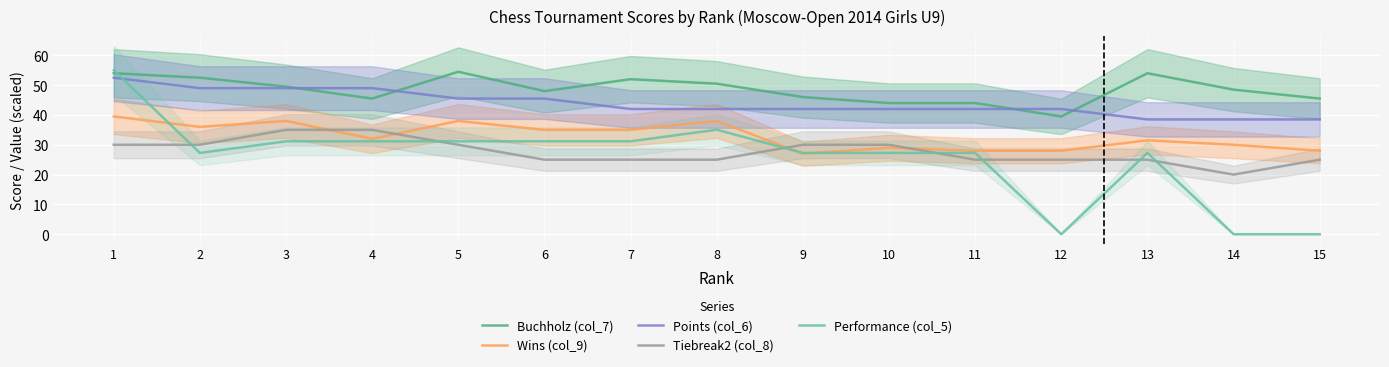

Is it true that Wins (col_9) equals 57.4 at 7?

False